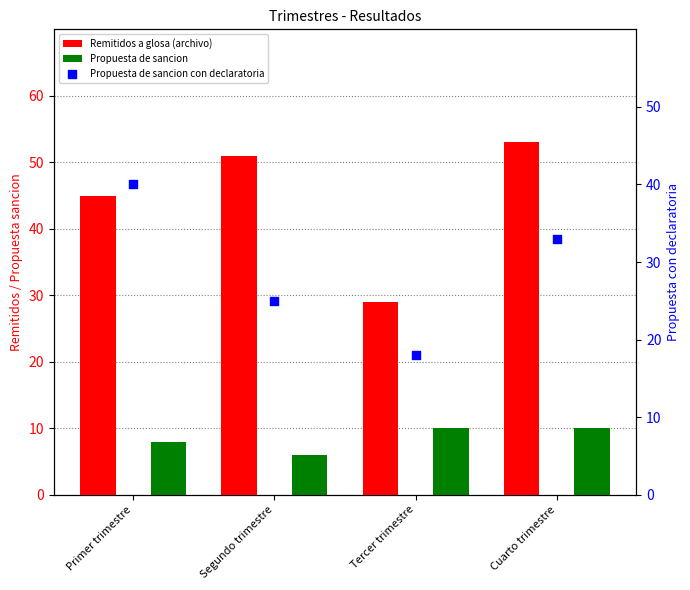

Is the value of Remitidos a glosa (archivo) at Tercer trimestre greater than the value of Propuesta de sancion at Segundo trimestre?

Yes